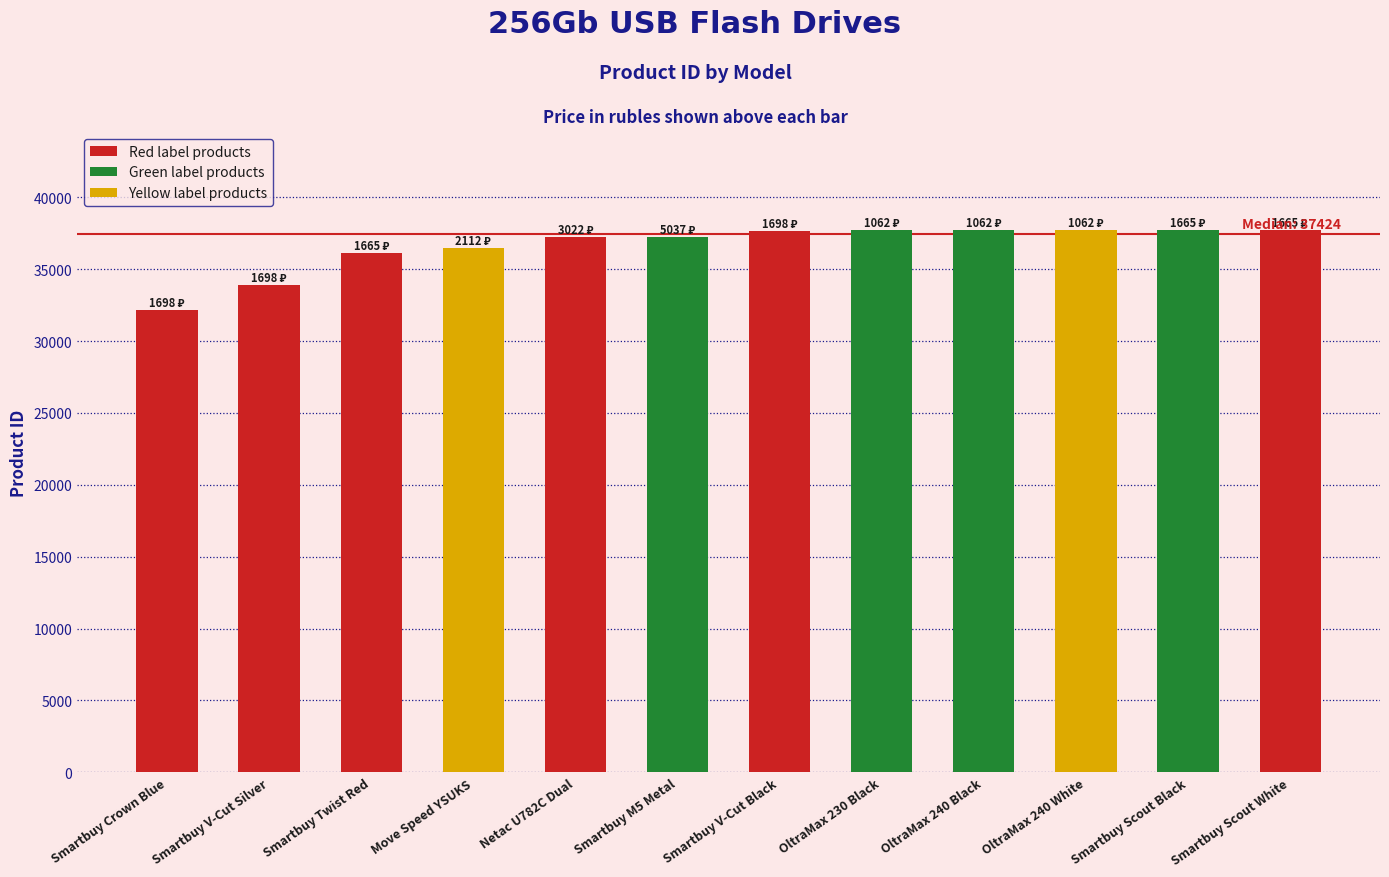

What is the approximate value at Smartbuy Twist Red, to the nearest 100?

36100